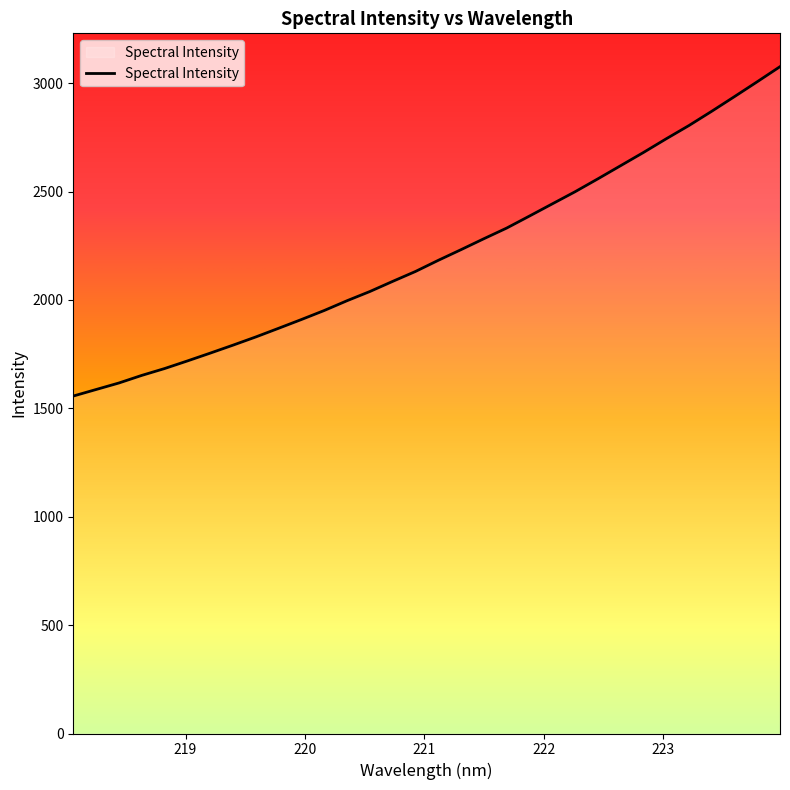

What is the smallest value displayed?

1556.5